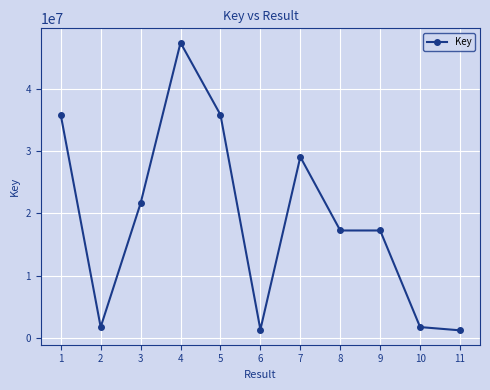

The value at 6 is 1349996. True or false?

True